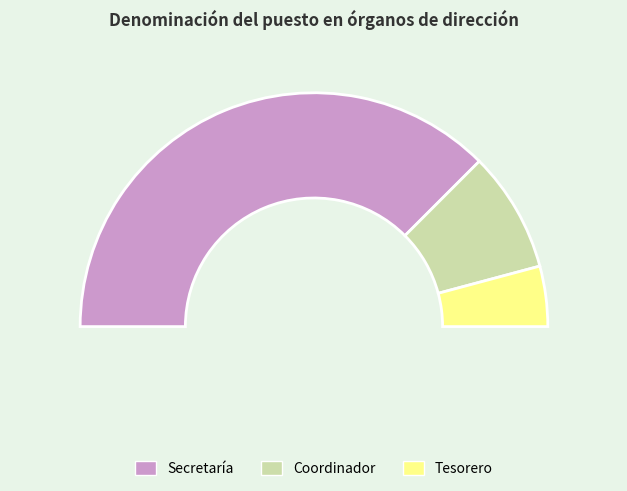

How many slices are in this pie chart?

3